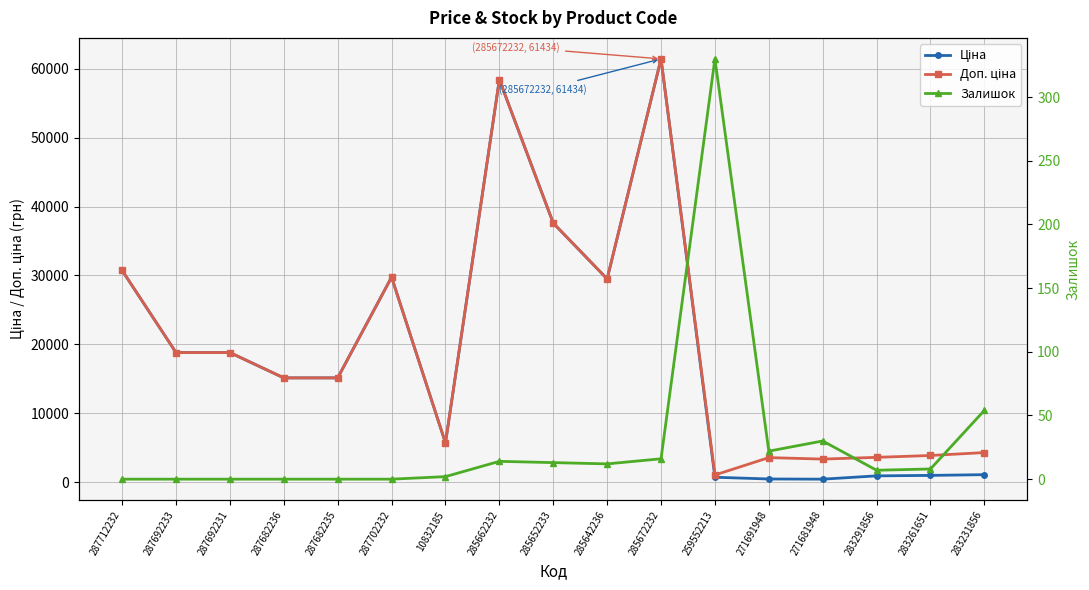

The value of Ціна at 283291856 is 1552.6. True or false?

False